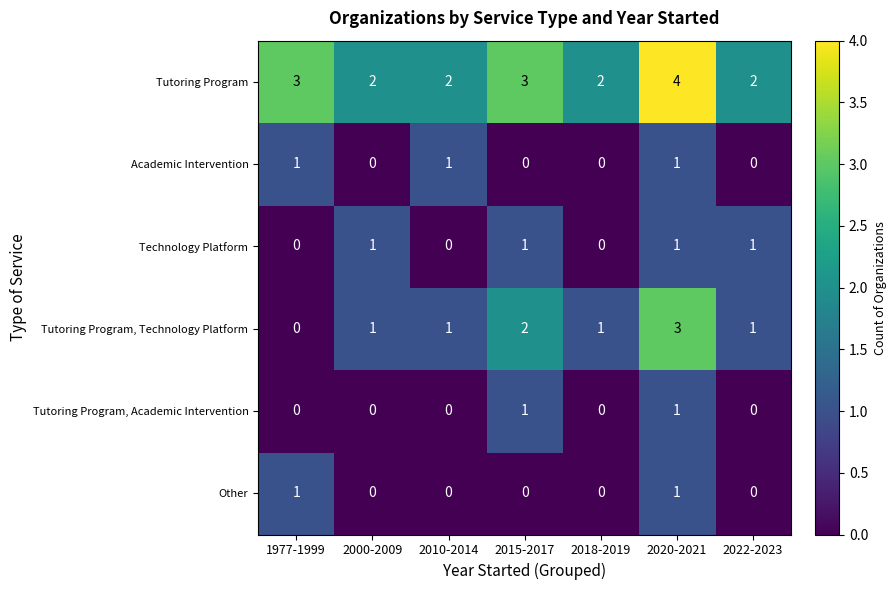

The value of Technology Platform at 1977-1999 is 0. True or false?

True